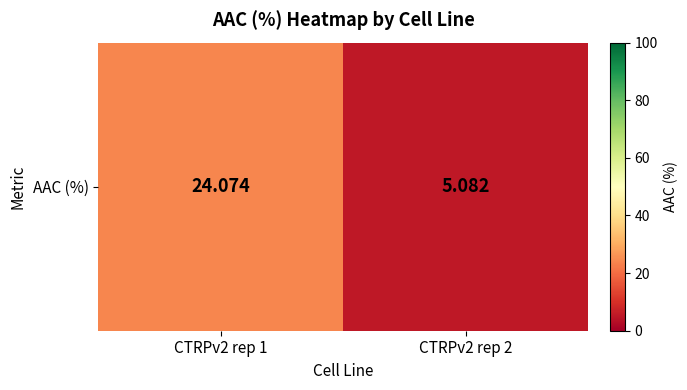

Reading left to right, extract all data points from this chart.

CTRPv2 rep 1=24.1	CTRPv2 rep 2=5.1